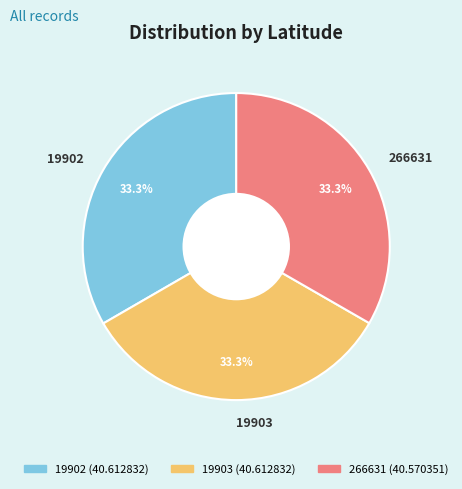

Is the sum of 19903 and 19902 greater than half?

Yes